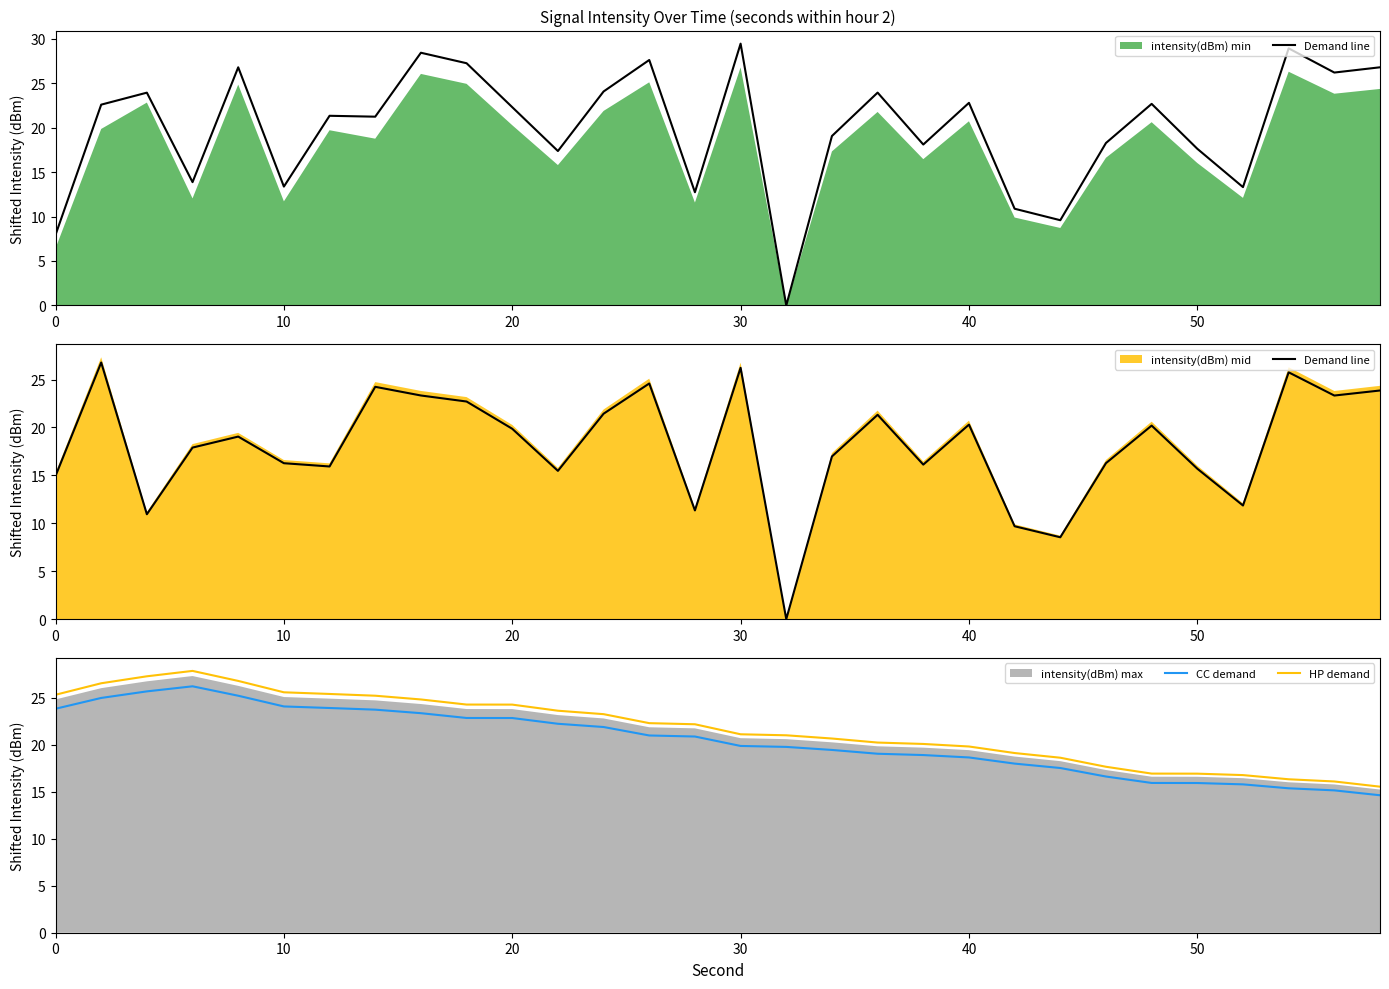

Count the number of data series in this chart.

3